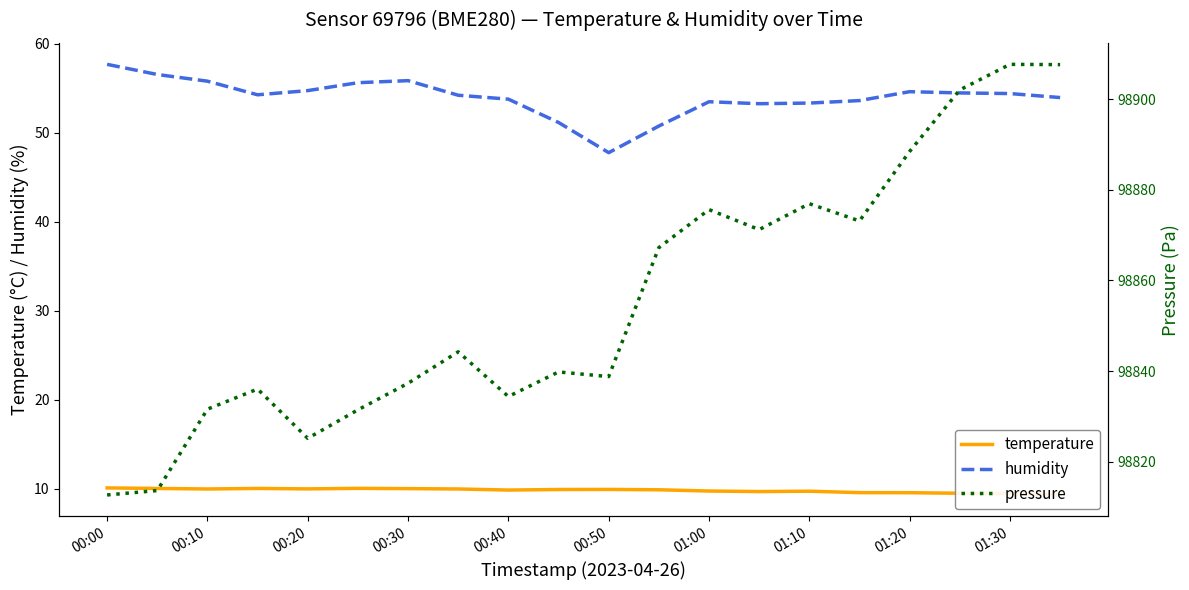

What is the minimum value for humidity?

47.8